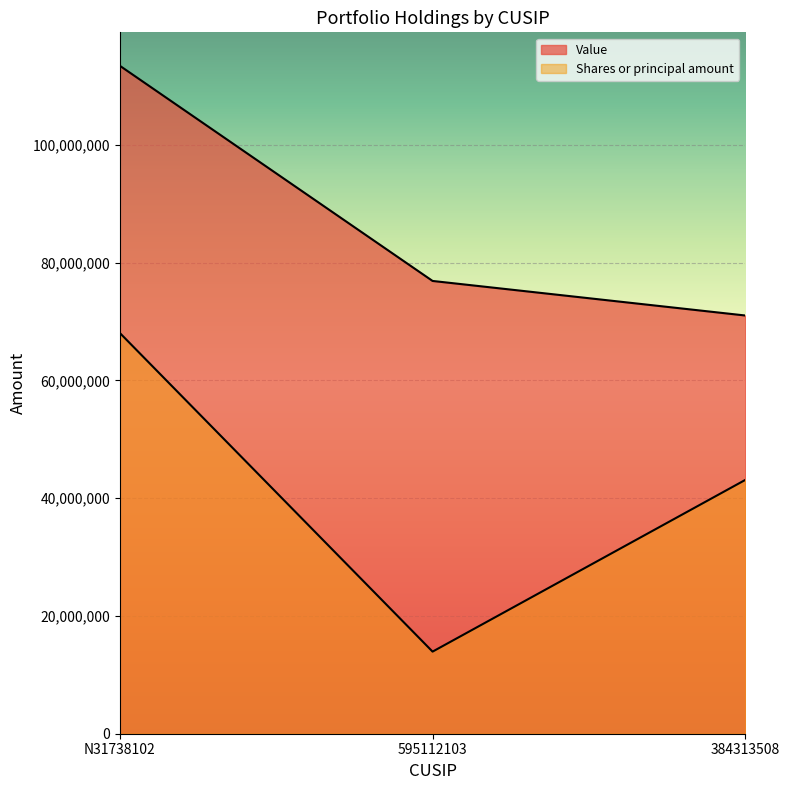

Is it true that Value equals 38407604.2 at N31738102?

False